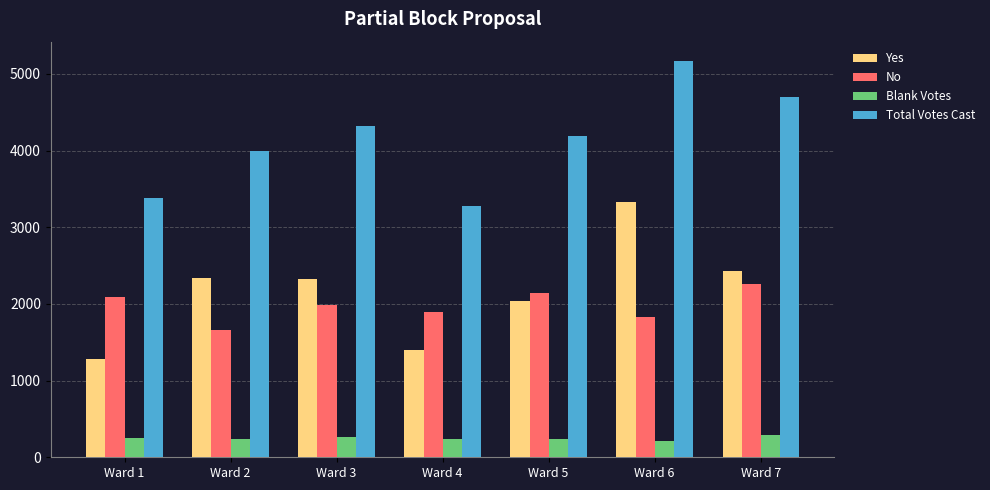

Rank the series at Ward 5 from highest to lowest value.

Total Votes Cast, No, Yes, Blank Votes